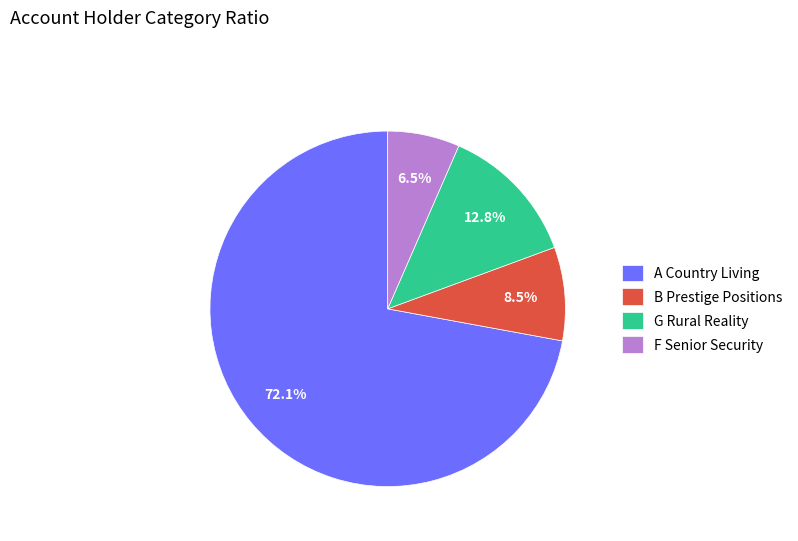

Between A Country Living and B Prestige Positions, which is larger?

A Country Living